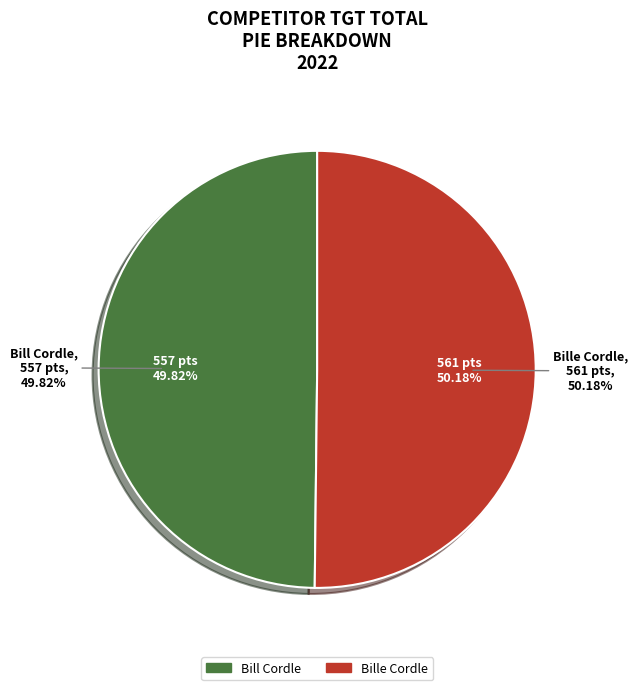

Which has a higher value, Bill Cordle or Bille Cordle?

Bille Cordle